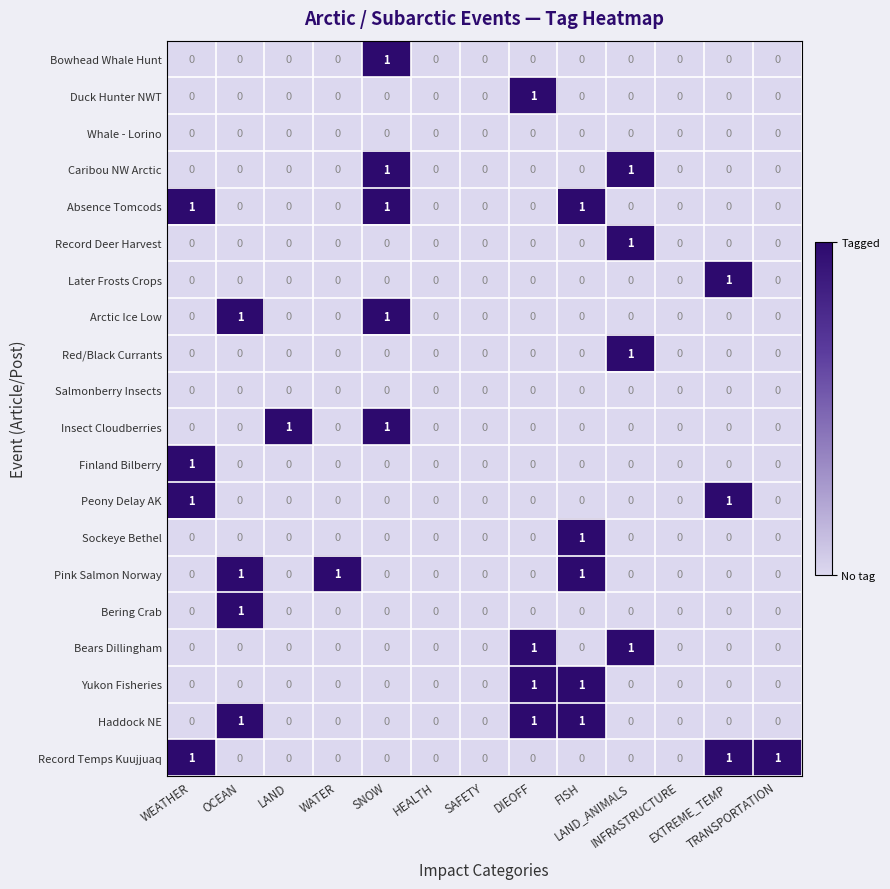

How many Bering Crab values are between 0 and 1?

13